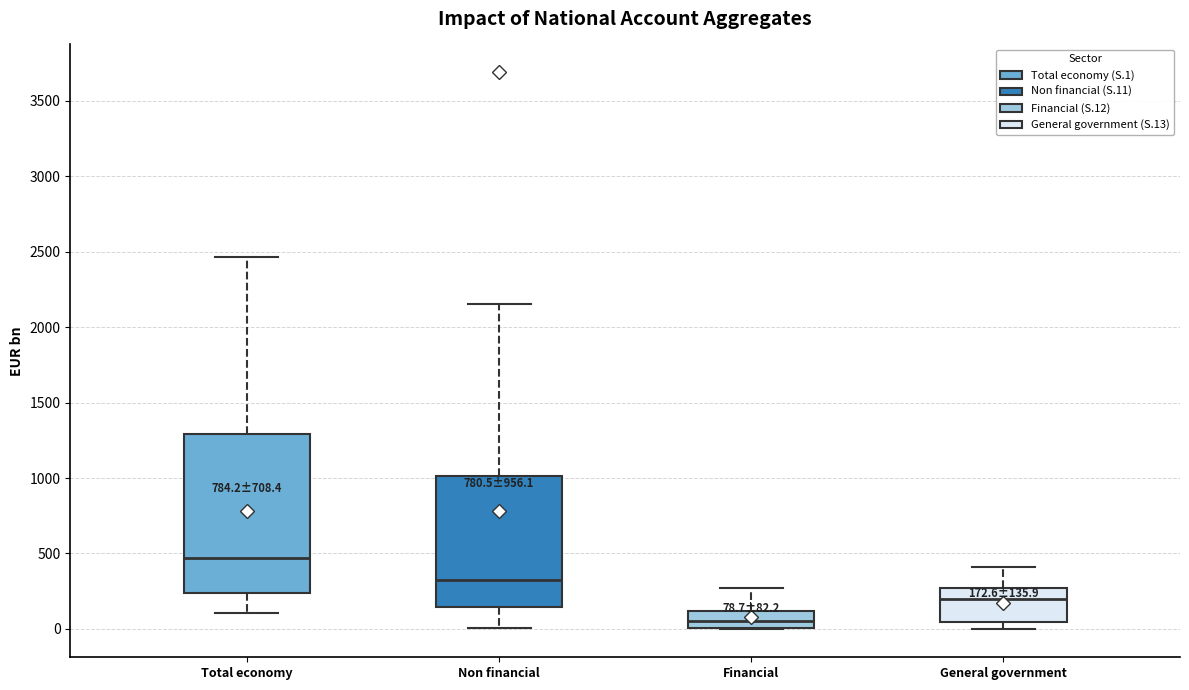

Which box is the tallest, from its lower edge to its upper edge?

Total economy